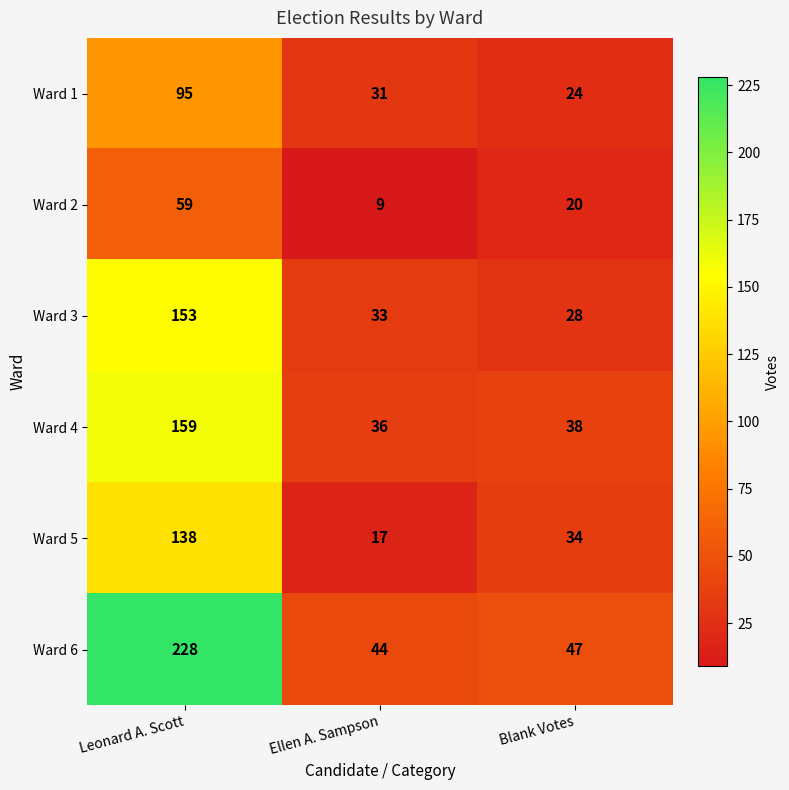

What is the sum of all Ward 2 values?

88